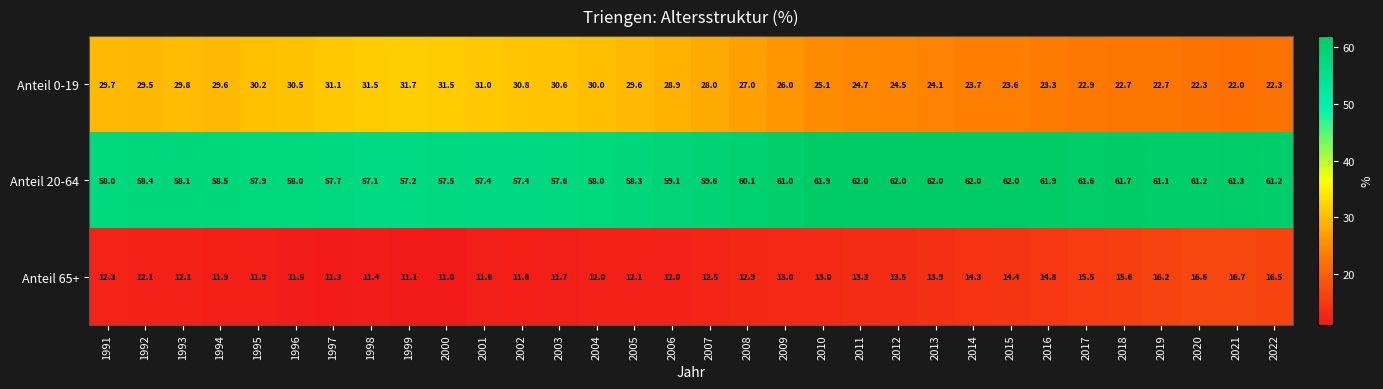

Which series has the largest total across all categories?

Anteil 20-64